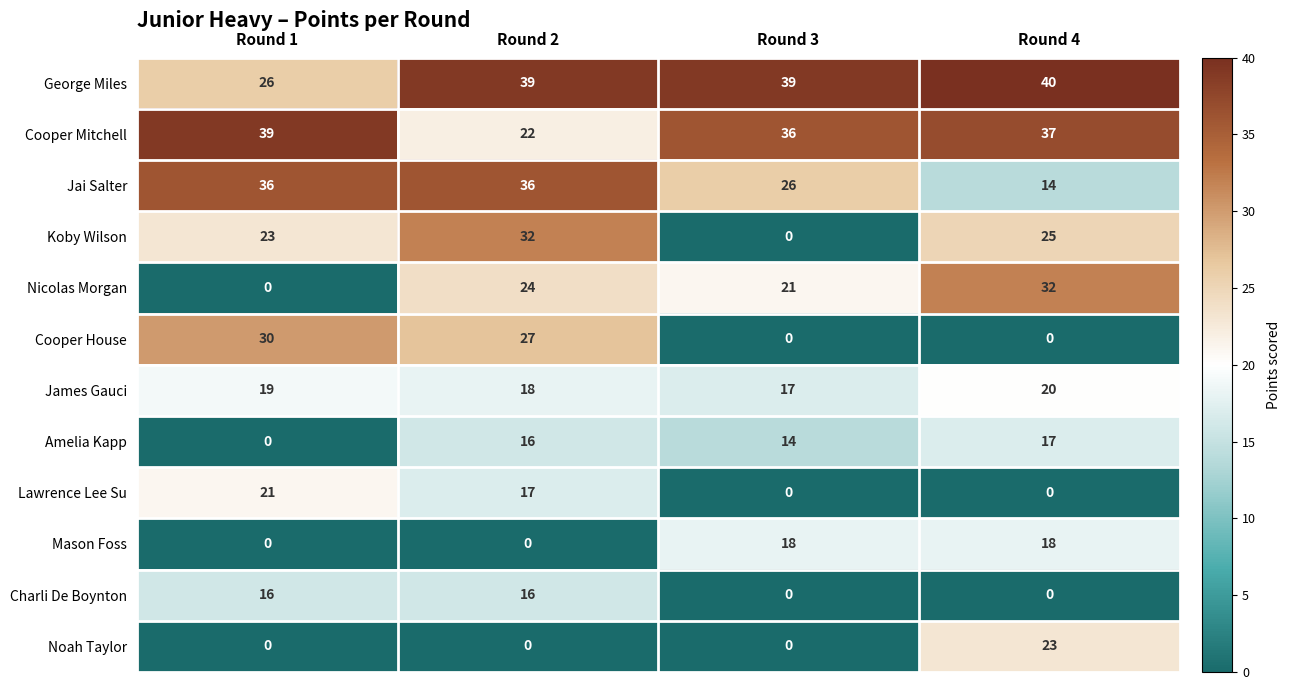

Is it true that Koby Wilson equals 40 at Round 1?

False